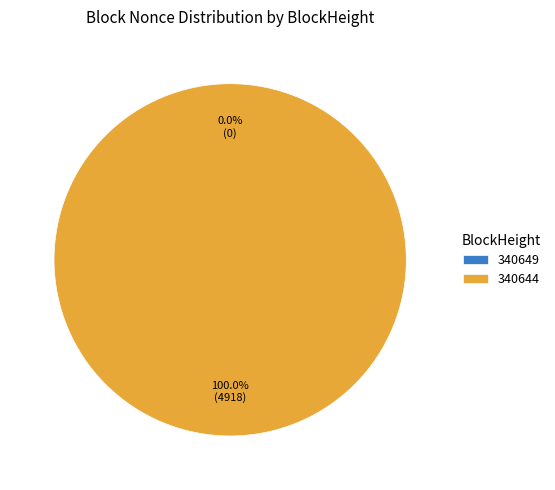

How many segments does this pie chart have?

2